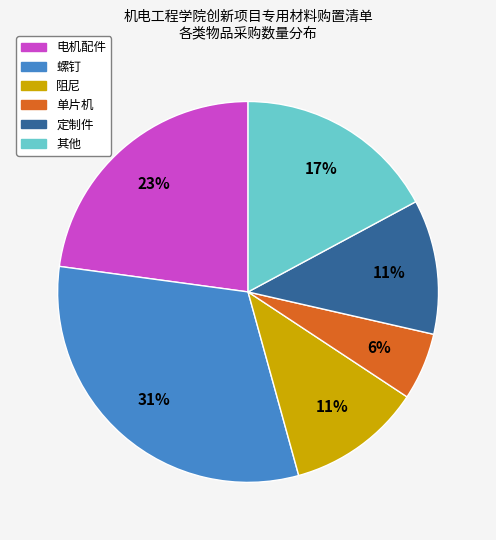

To the nearest percent, what is the average slice percentage?

17%